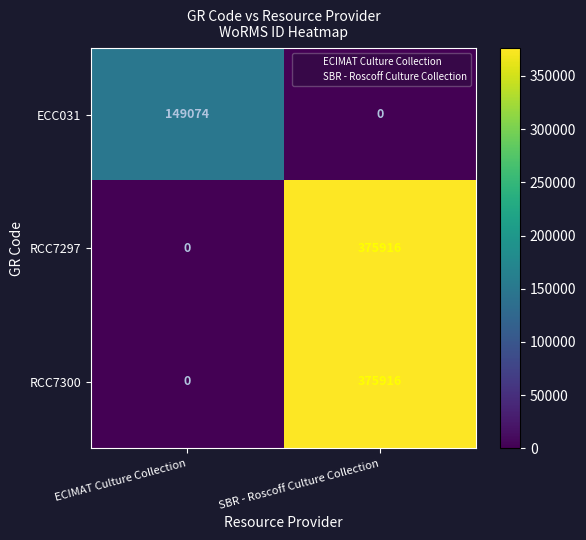

The RCC7300 series shows 375916 at SBR - Roscoff Culture Collection. True or false?

True